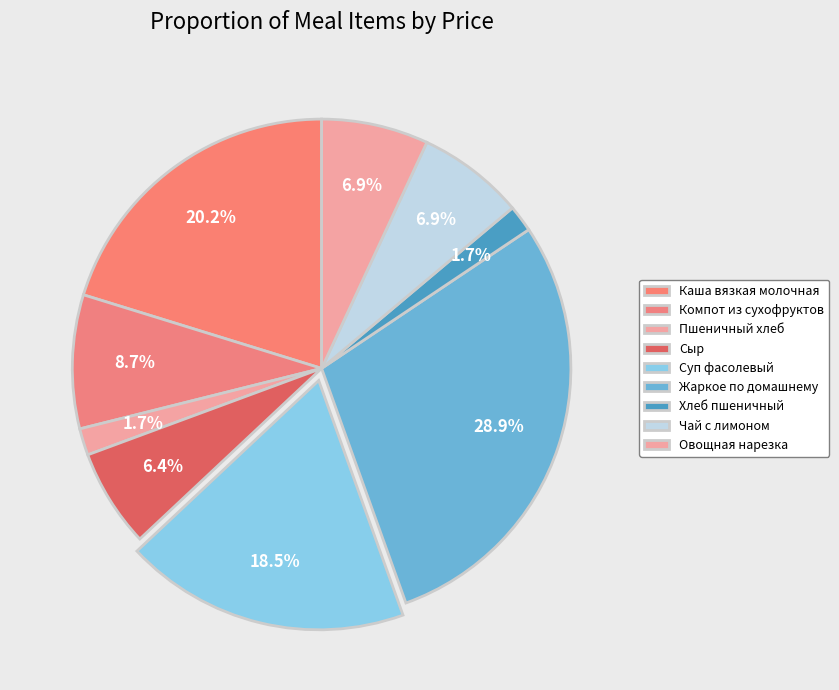

Is it true that Овощная нарезка is 17% of the pie?

False